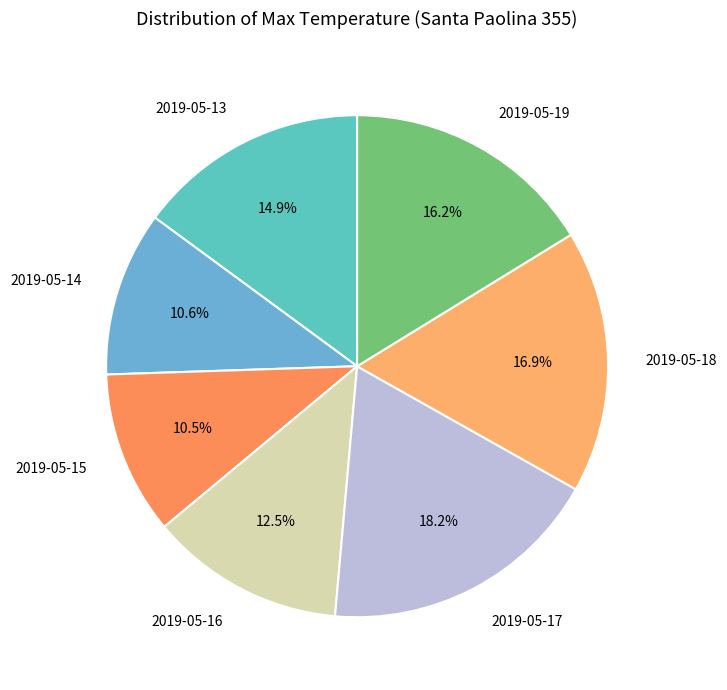

How many segments does this pie chart have?

7